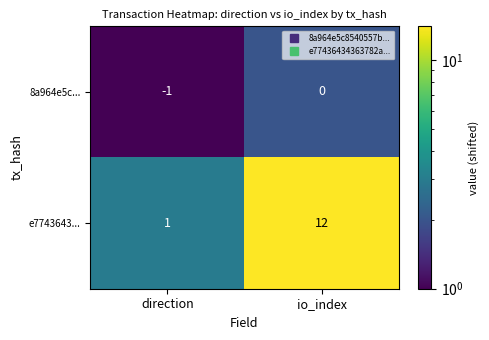

At which label is e7743643... closest to 6?

direction